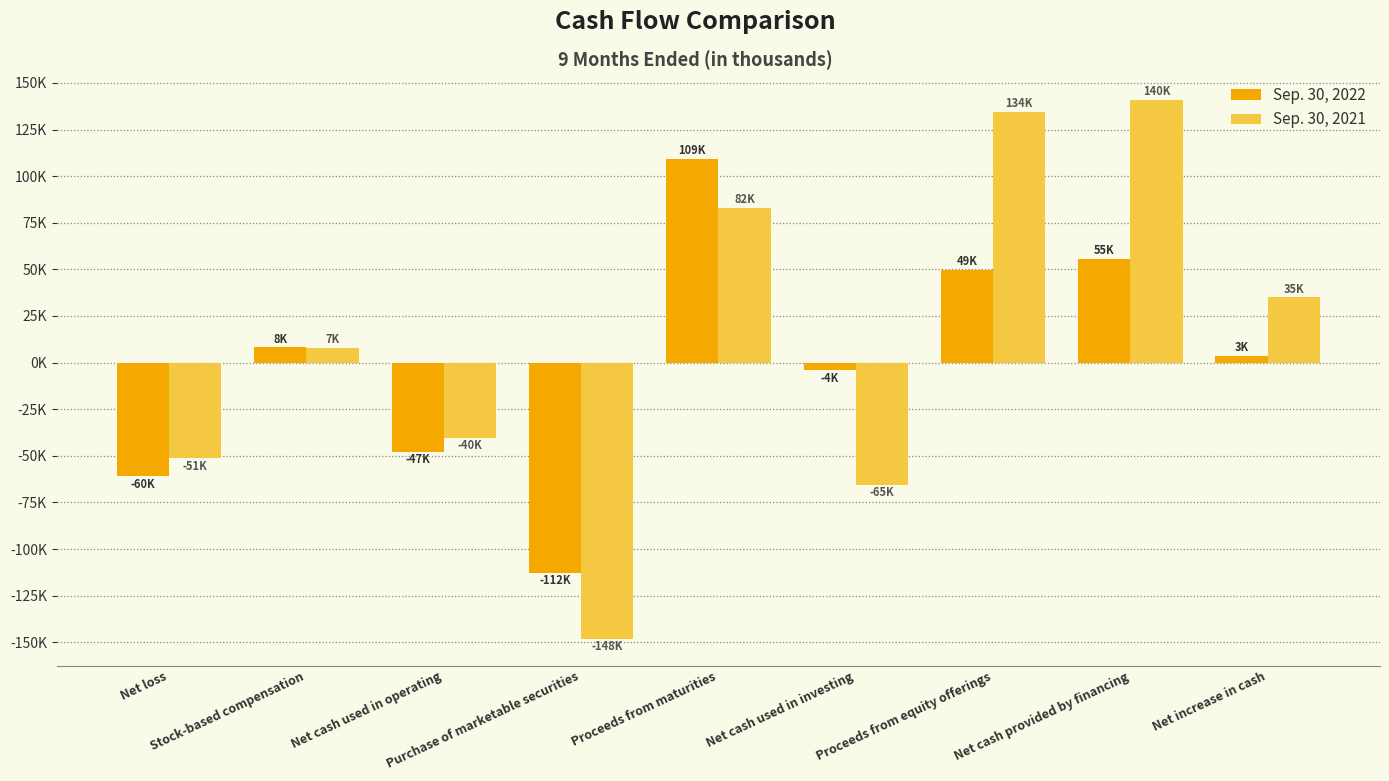

Reading right to left, extract all data points from this chart.

Sep. 30, 2022: Net increase in cash=3679	Net cash provided by financing=55821	Proceeds from equity offerings=49784	Net cash used in investing=-4220	Proceeds from maturities=109294	Purchase of marketable securities=-112718	Net cash used in operating=-47922	Stock-based compensation=8239	Net loss=-60887
Sep. 30, 2021: Net increase in cash=35081	Net cash provided by financing=140881	Proceeds from equity offerings=134582	Net cash used in investing=-65455	Proceeds from maturities=82956	Purchase of marketable securities=-148050	Net cash used in operating=-40345	Stock-based compensation=7866	Net loss=-51275